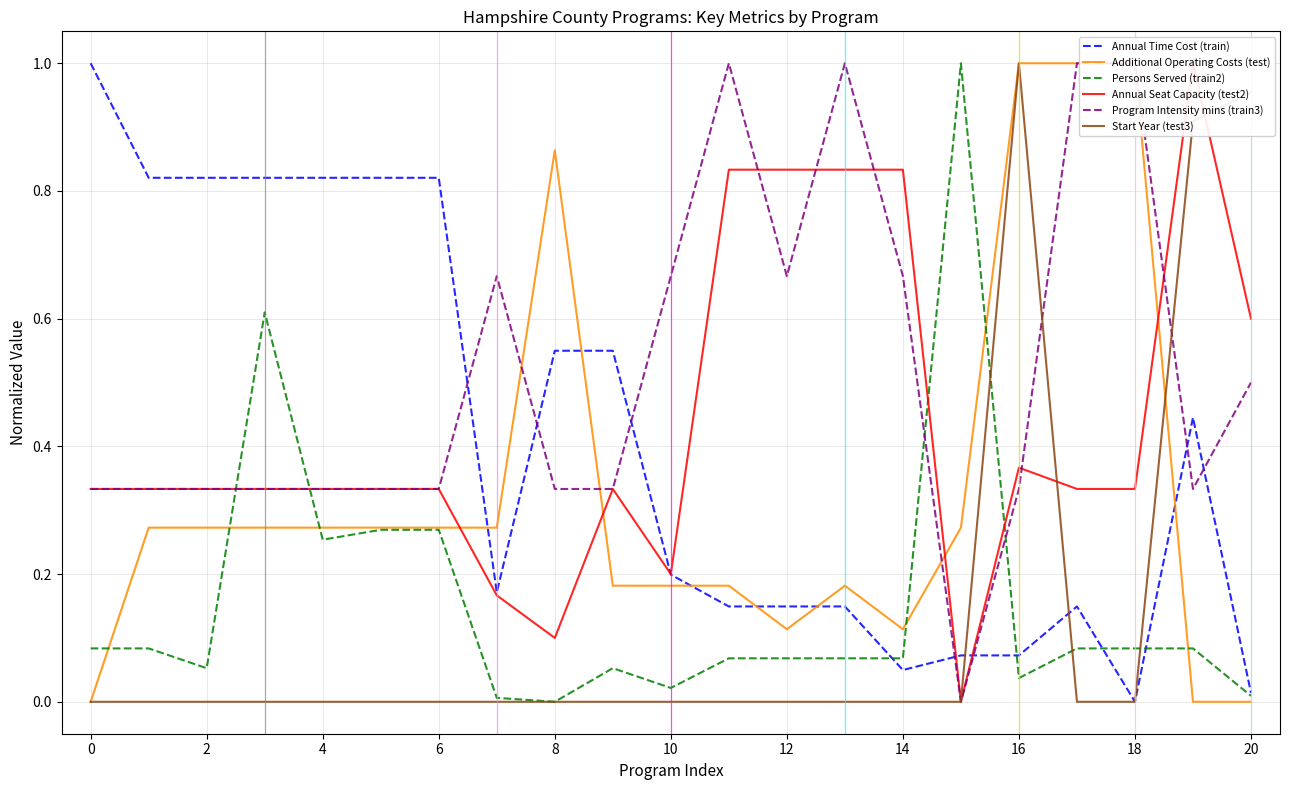

What is the spread (max minus min) of values at 12?

0.8